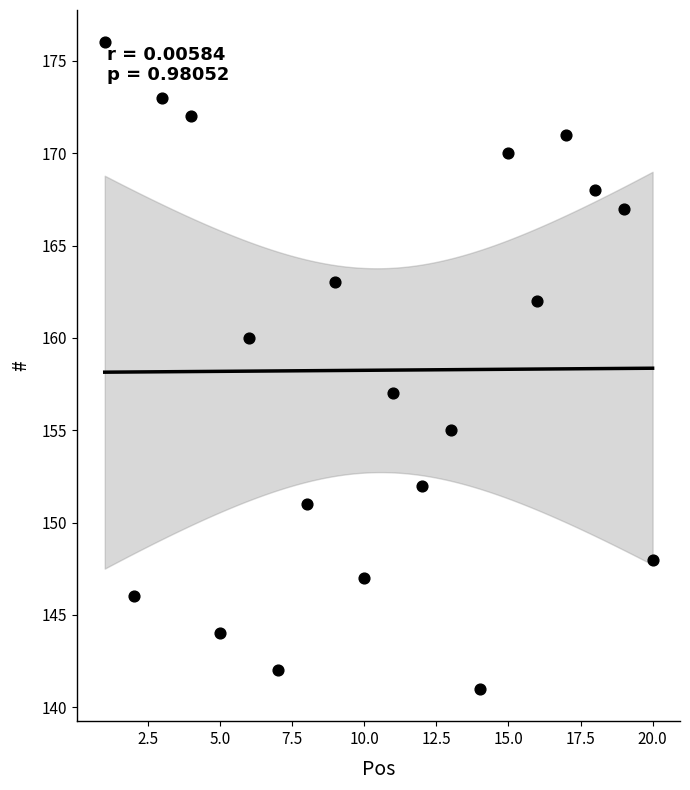

What is the range of Y values (max minus min)?

35